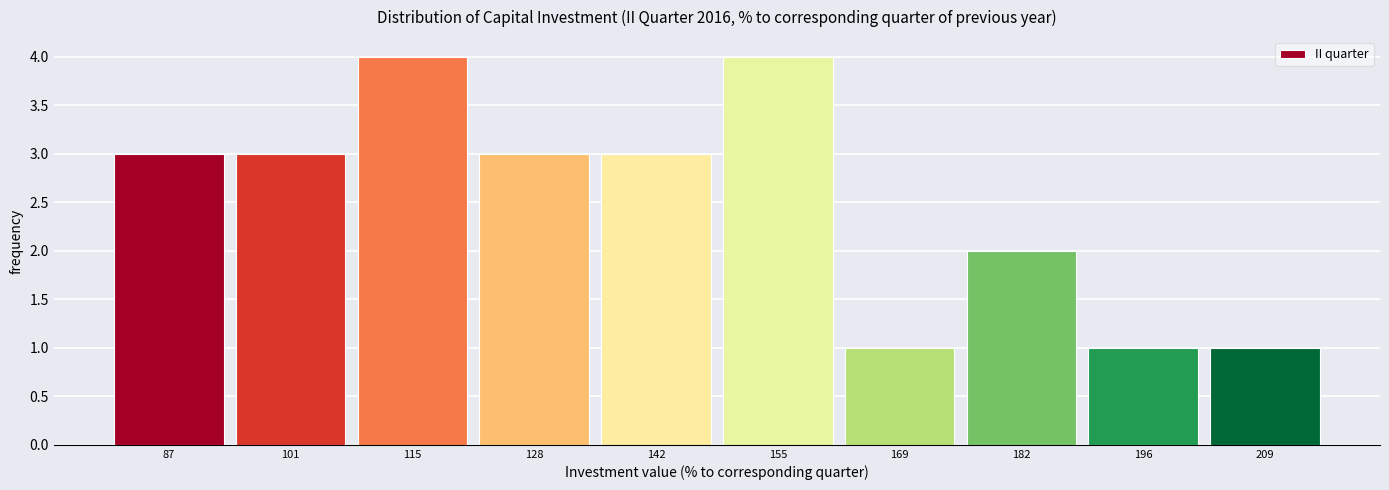

How tall is the bar that spans 190 to 202 on the x-axis? Neither the bar edges nor the heights are printed on the chart, so give them approximately, as read against the axes.

1